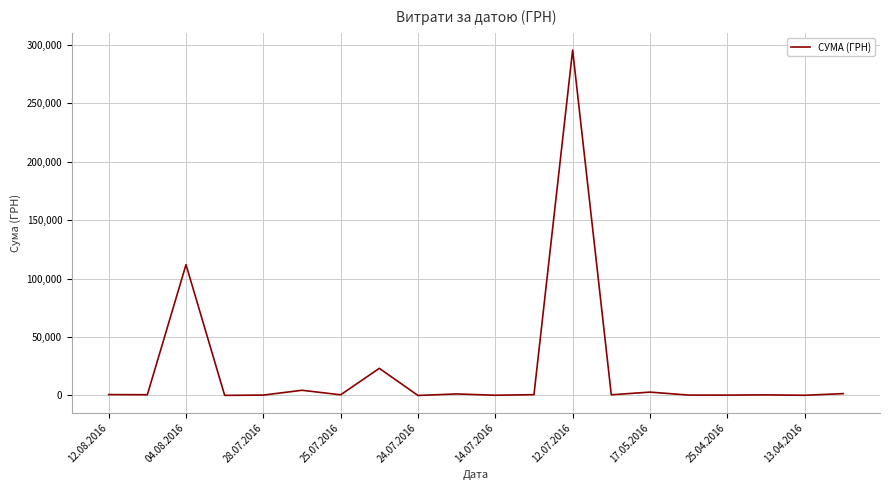

What is the difference between the maximum and minimum values?

295627.4